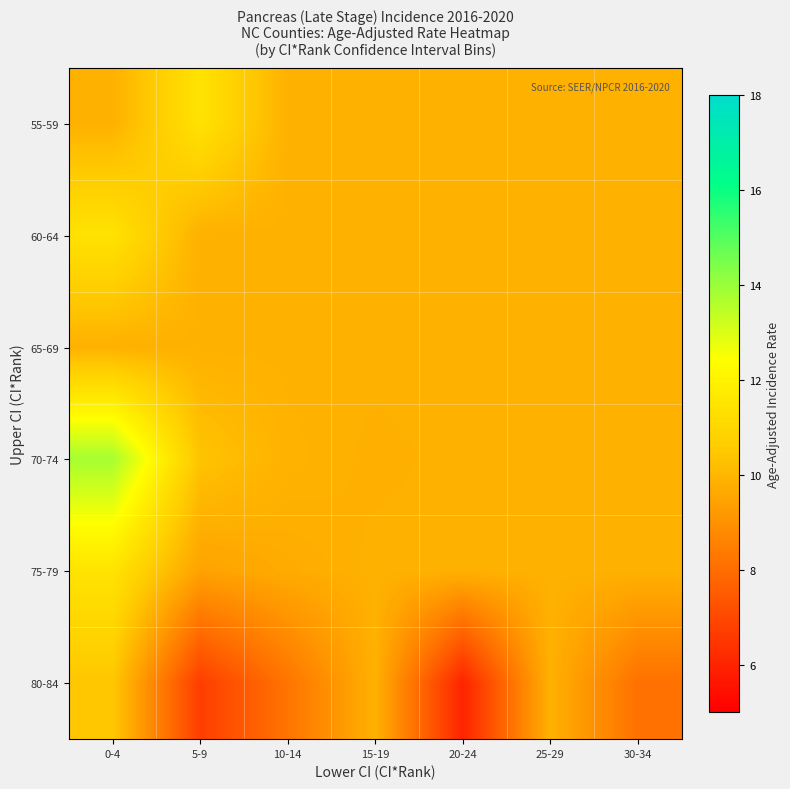

Between 0-4 and 15-19, which is larger?

0-4